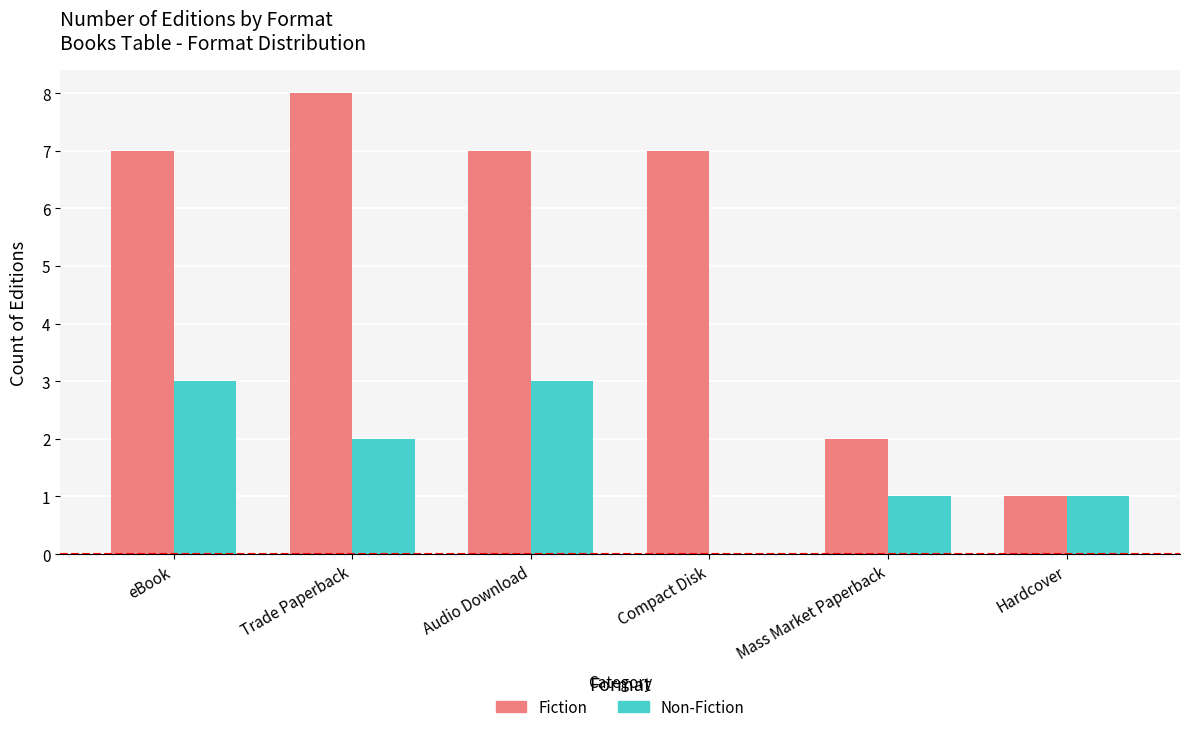

What value does the Non-Fiction series have at Audio Download?

3